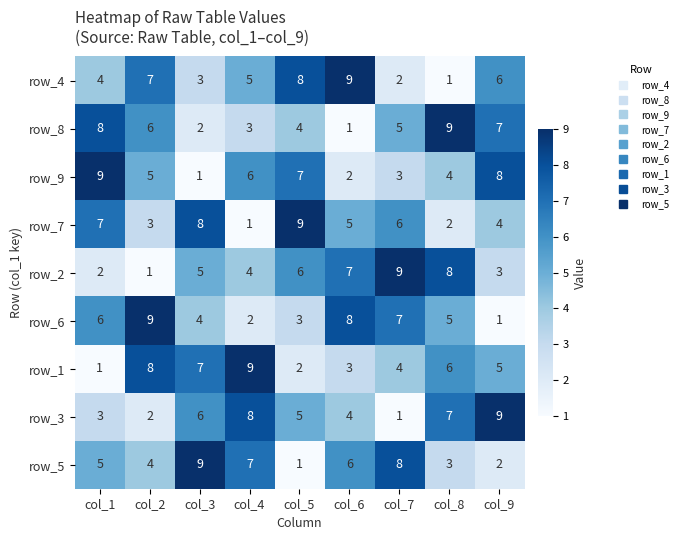

At how many categories does at least one series exceed 3?

9